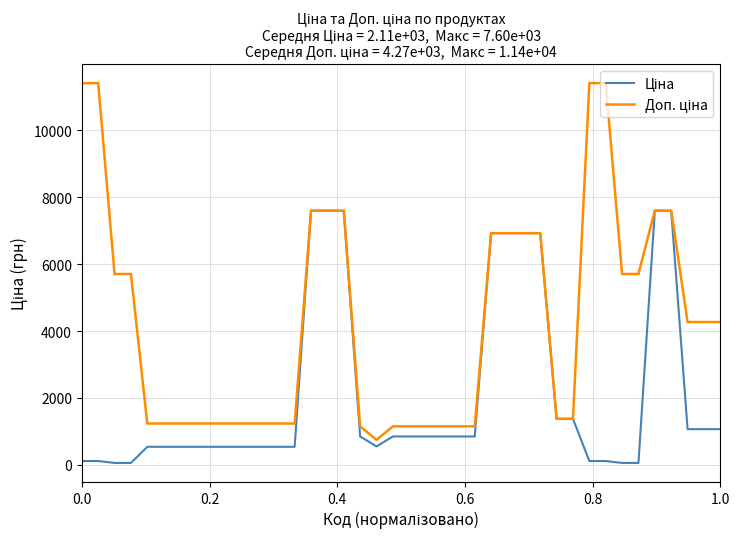

Does the chart display data point markers on the line(s)?

No